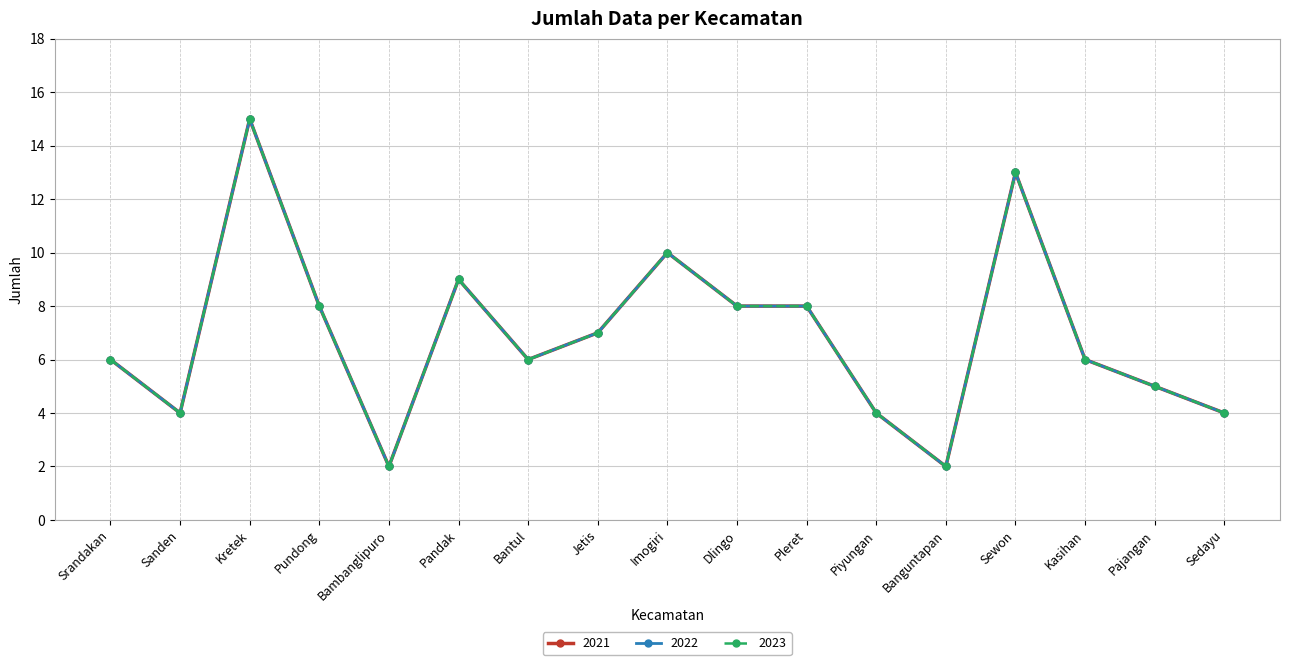

Is this an area chart (filled region under the line)?

No